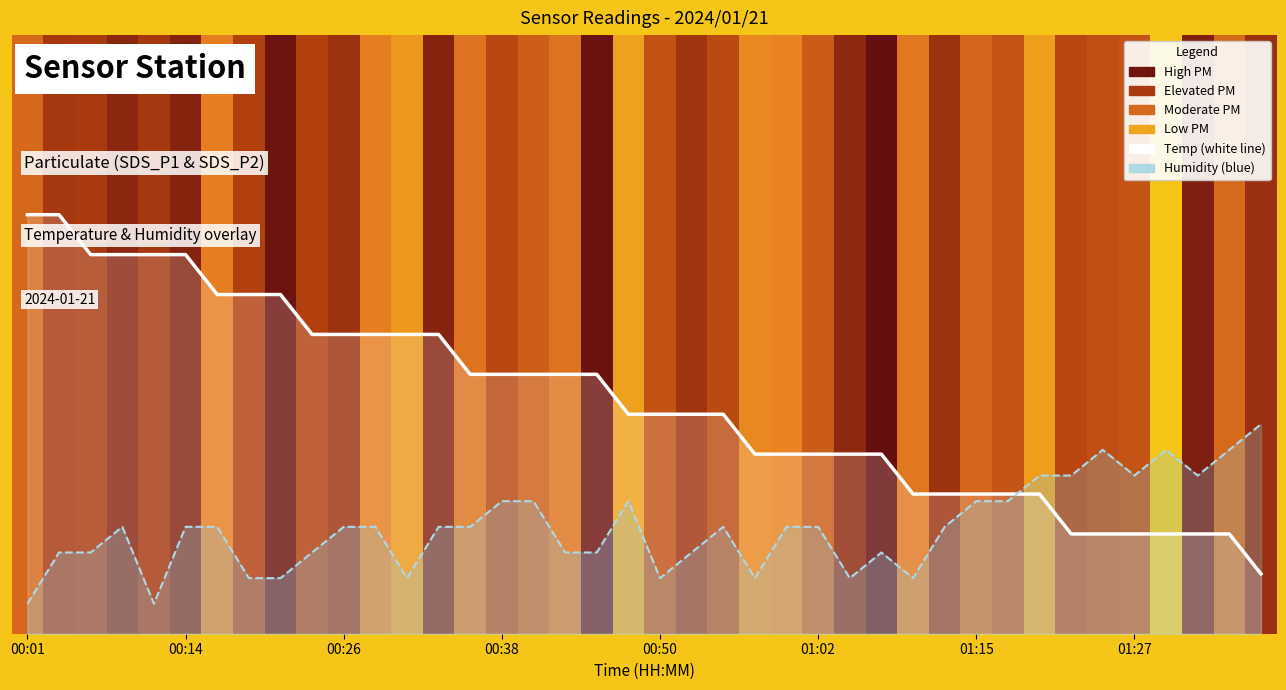

Which series has the largest total across all categories?

Temp (scaled)